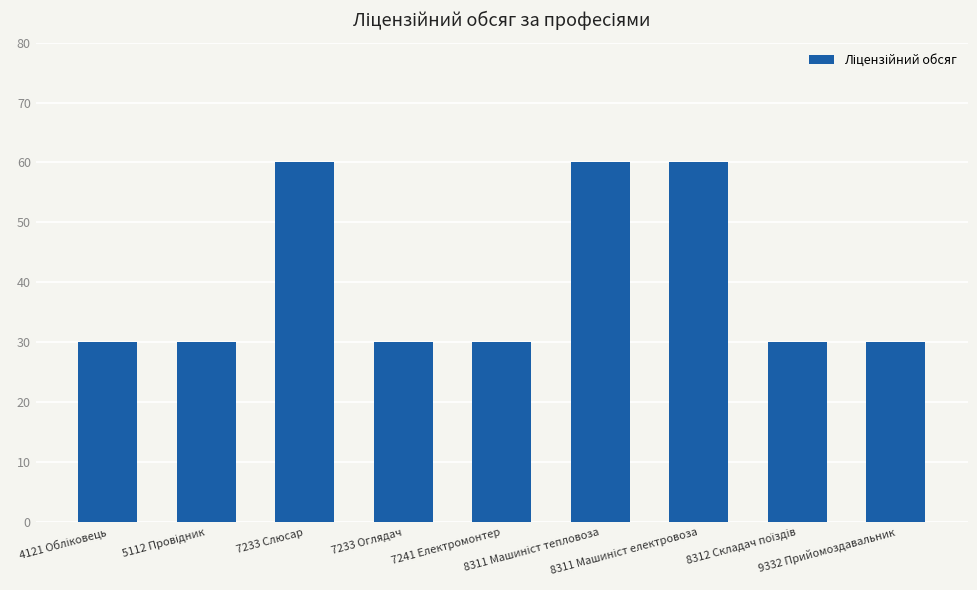

What is the sum of all values?

360